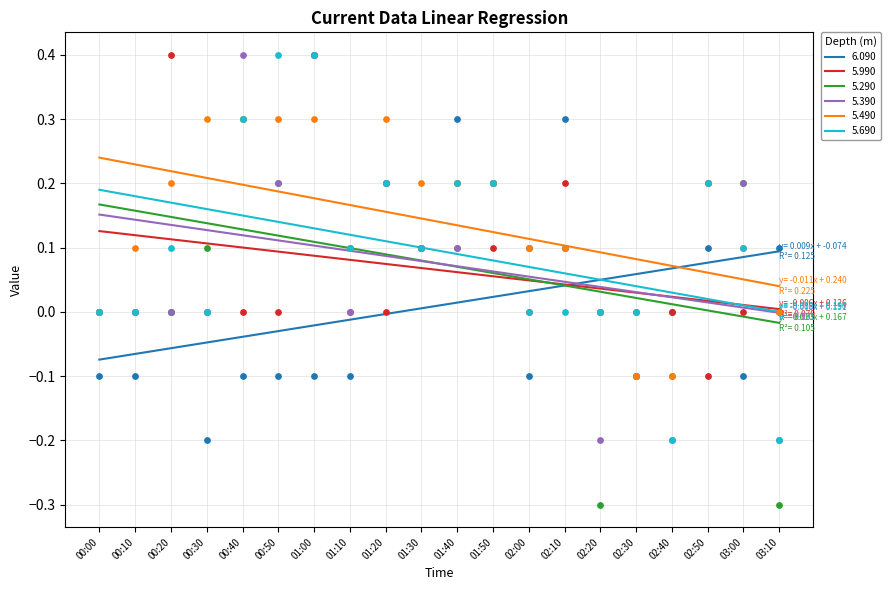

Which series has the largest Y range (max minus min)?

5.290